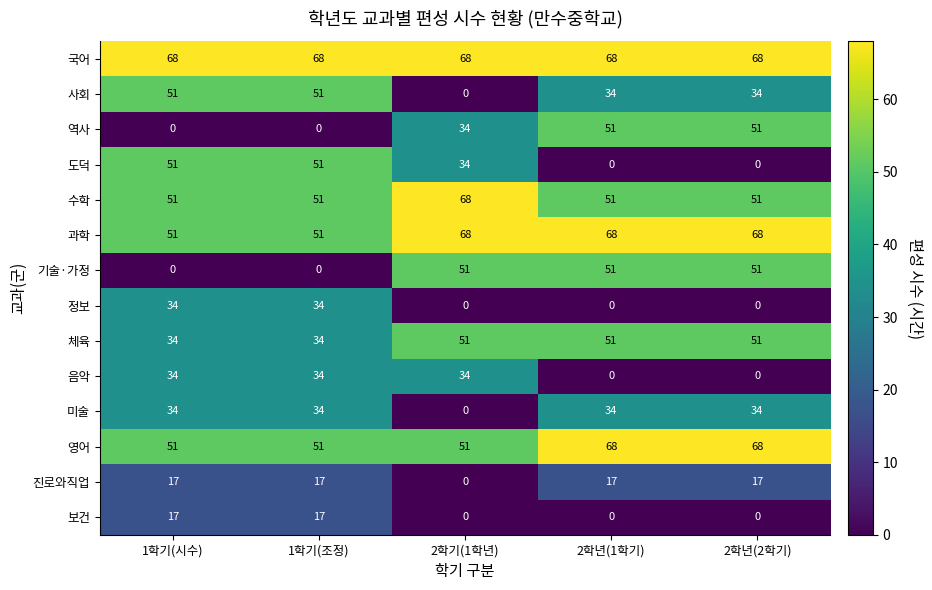

What is the sum of the 역사 values at 2학년(2학기) and 1학기(시수)?

51